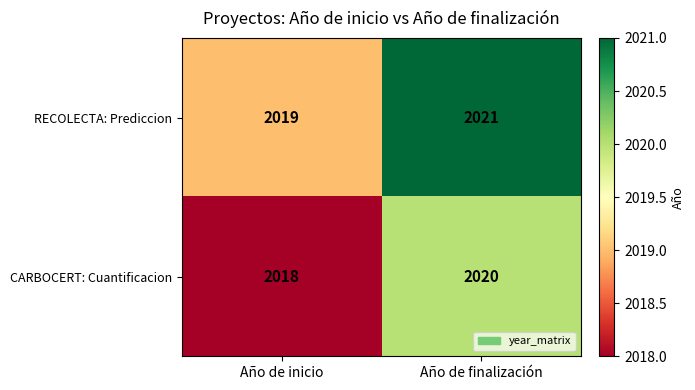

The CARBOCERT: Cuantificacion series shows 3408 at Año de finalización. True or false?

False